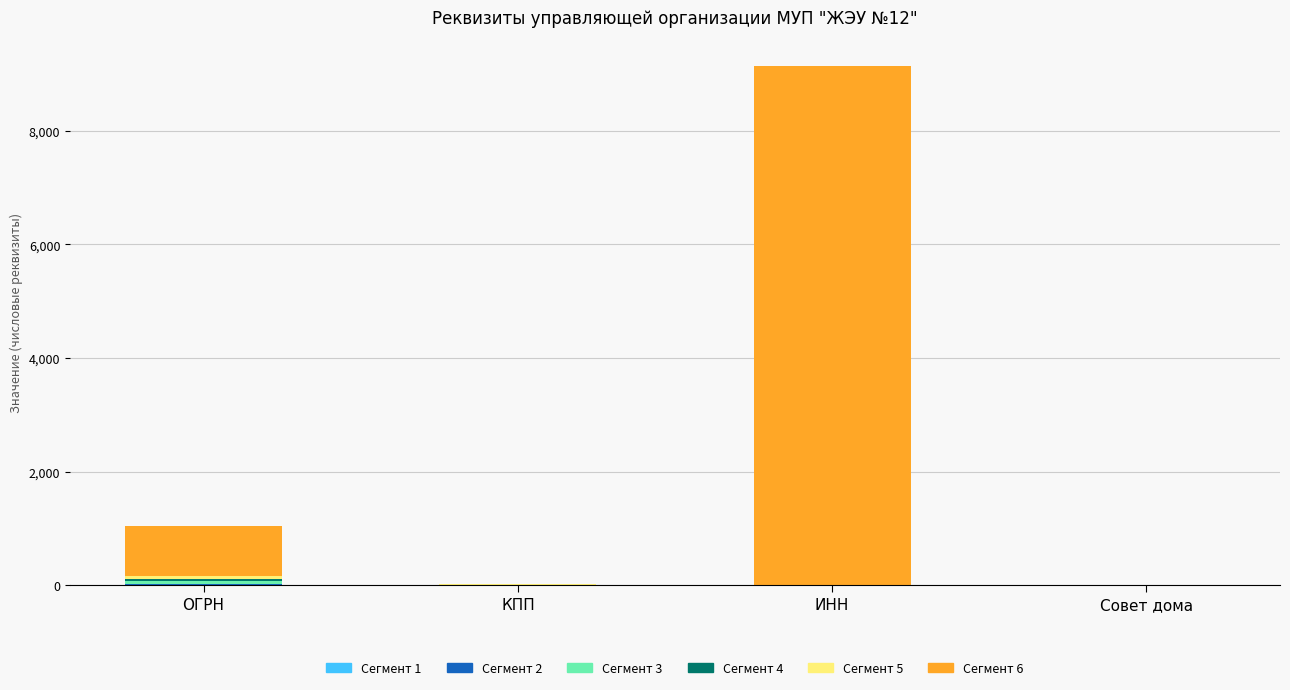

What is the label of the 4th bar from the right?

ОГРН